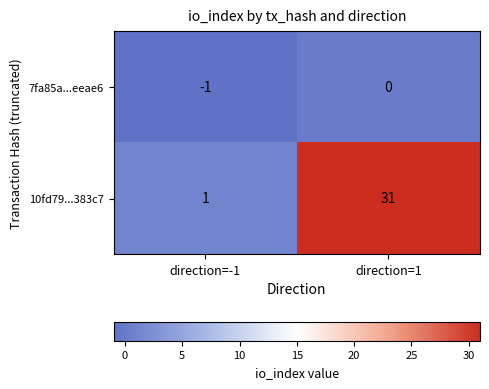

At how many categories does at least one series exceed 19?

1